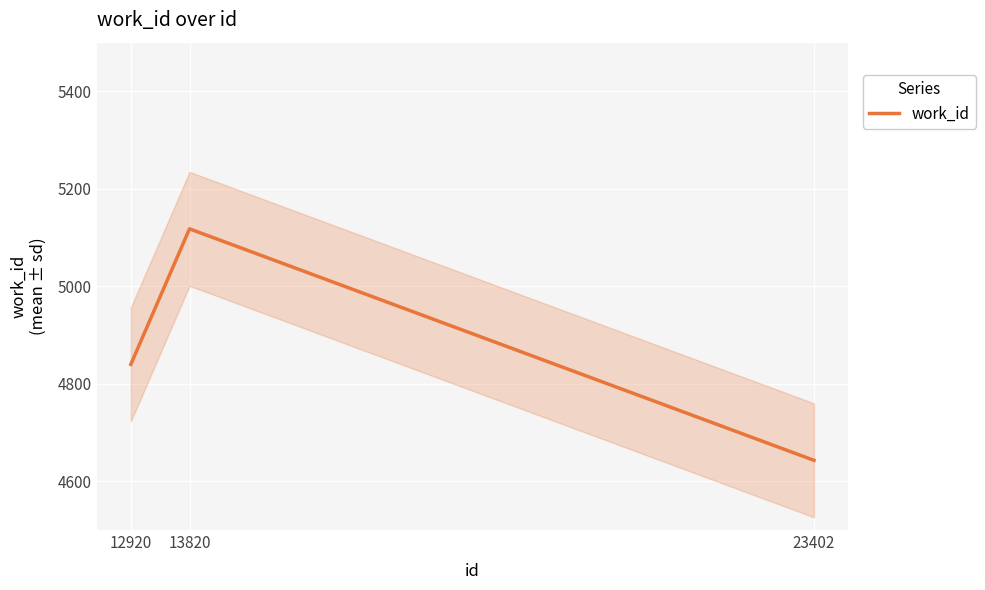

What is the ratio of the value at 12920 to the value at 13820?

0.9